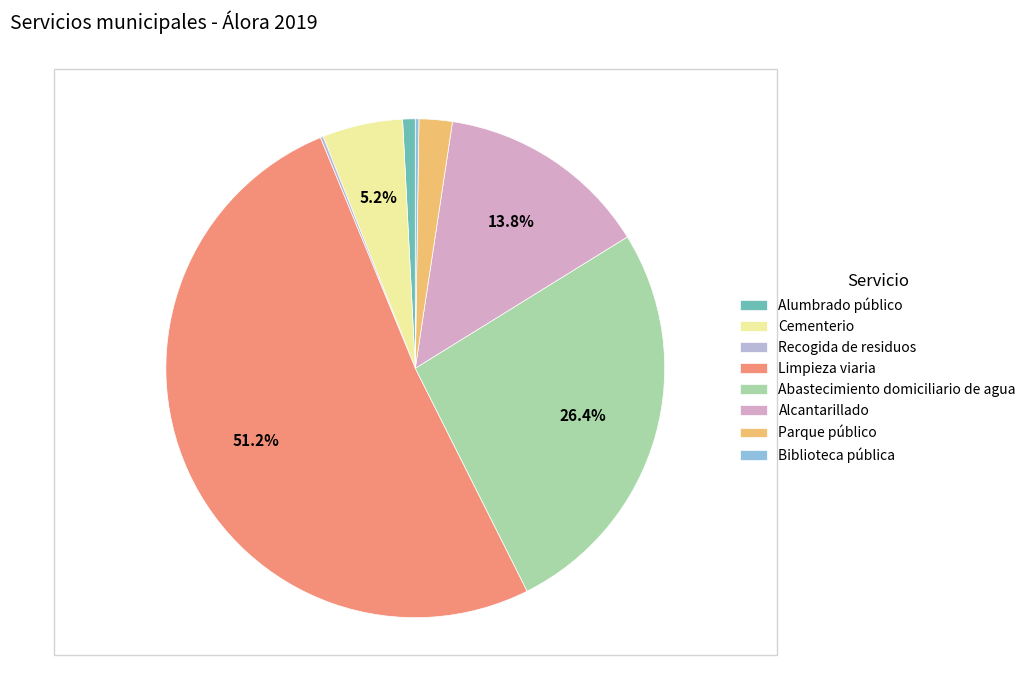

What is the majority slice?

Limpieza viaria